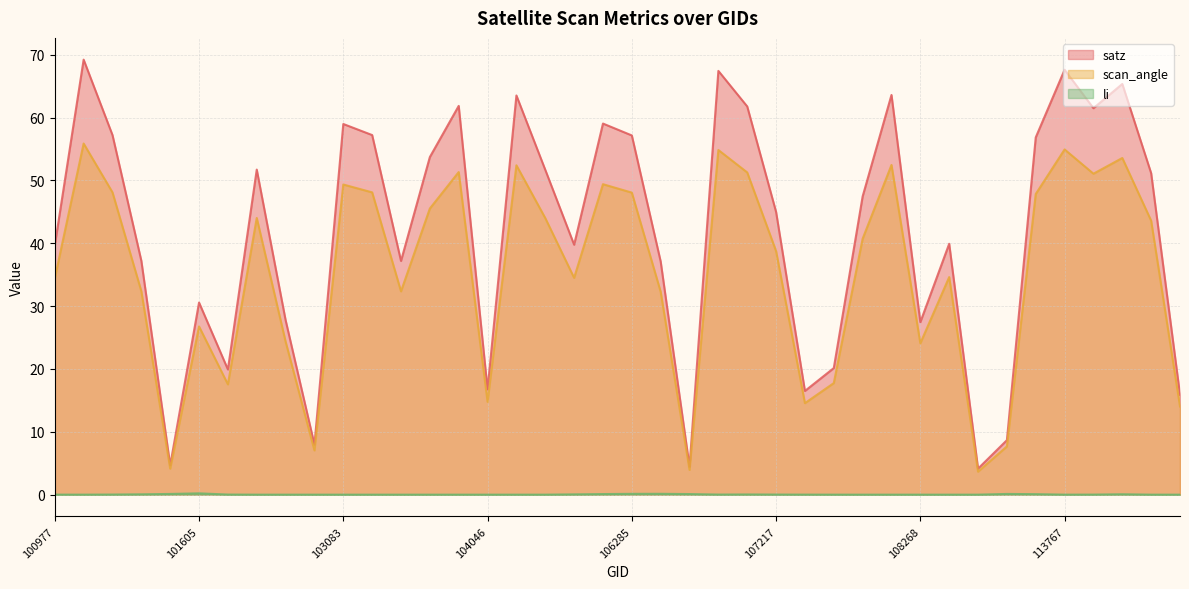

In satz, how many points are higher than both neighbors (excluding endpoints)?

12